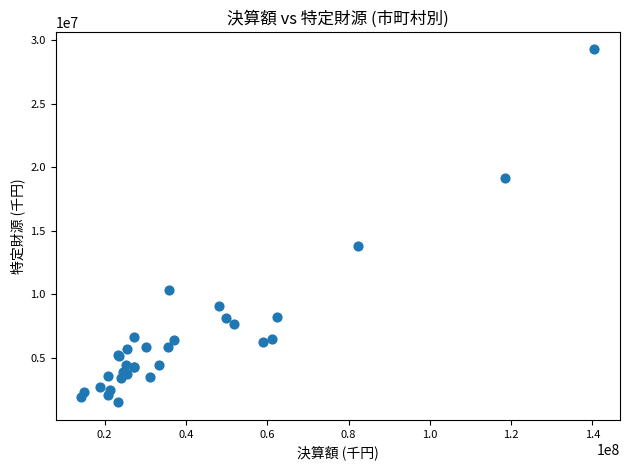

What Y value in the scatter plot is closest to 15398464?

13787197